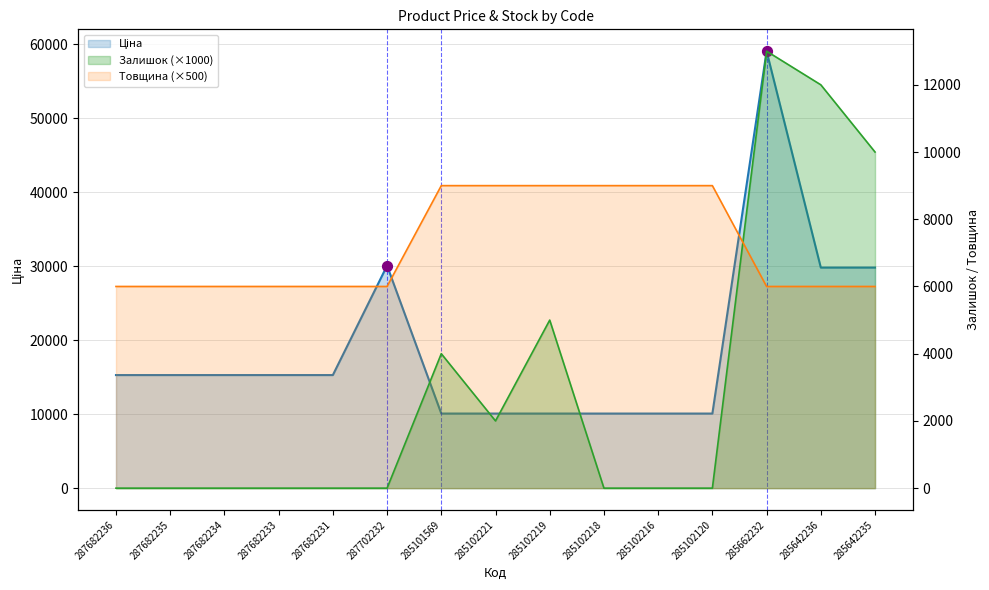

Which series has the widest spread of Y values?

Ціна